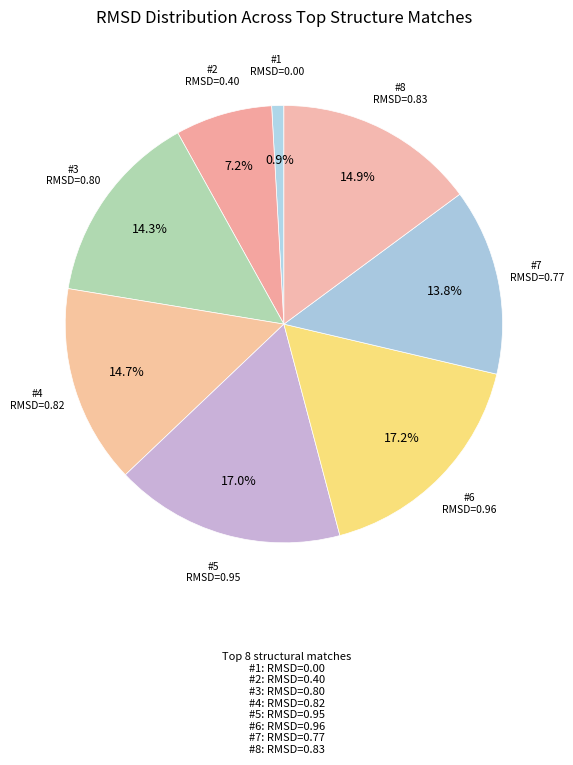

Rank the categories by value from lowest to highest.

1, 2, 7, 3, 4, 8, 5, 6